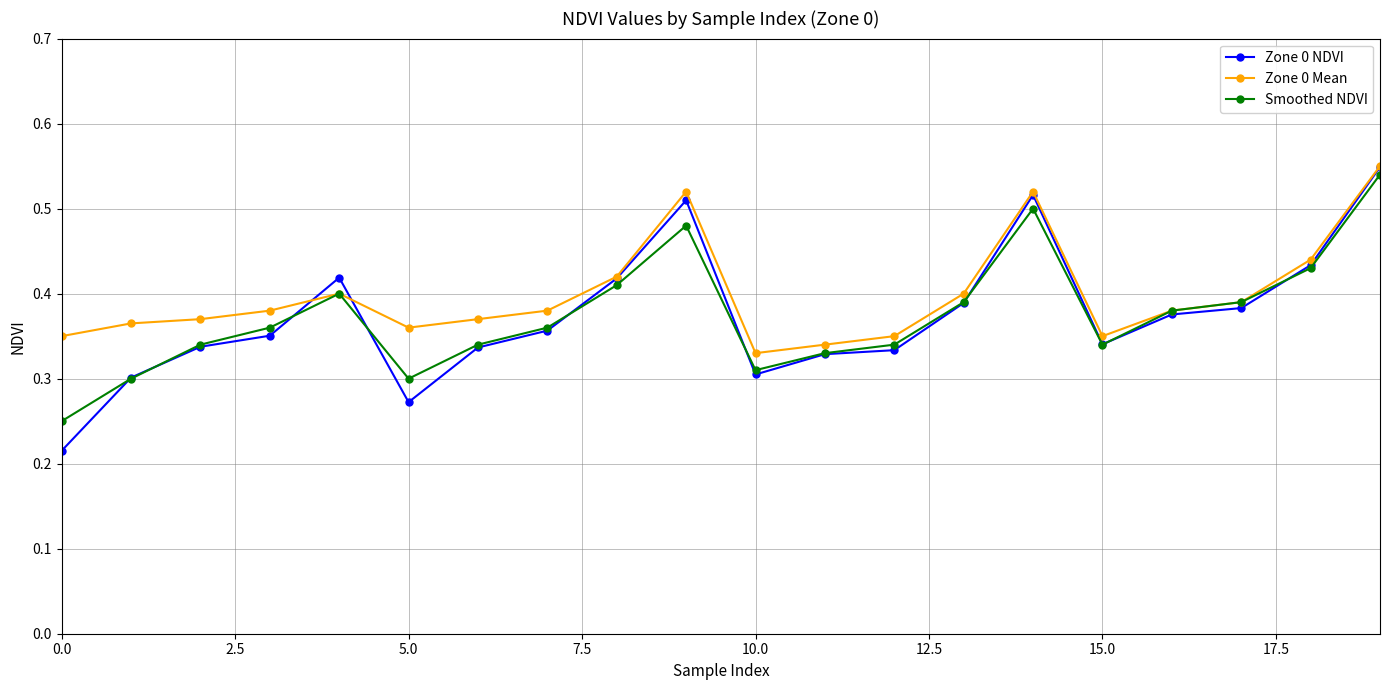

Count the Smoothed NDVI values in the range 0 to 1.

20